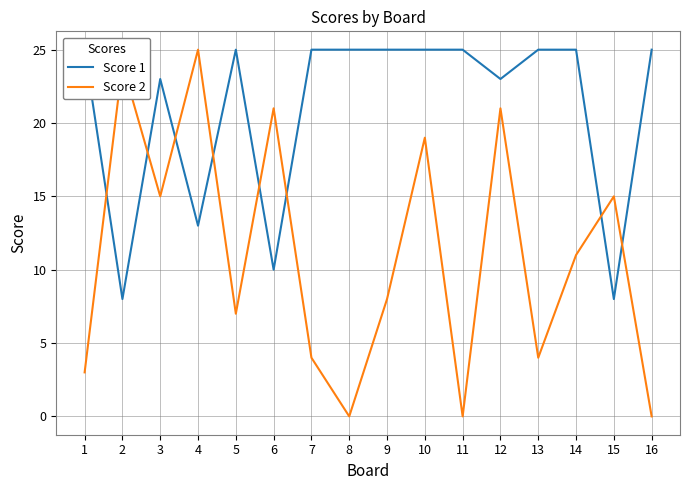

How many times do Score 1 and Score 2 cross each other?

8